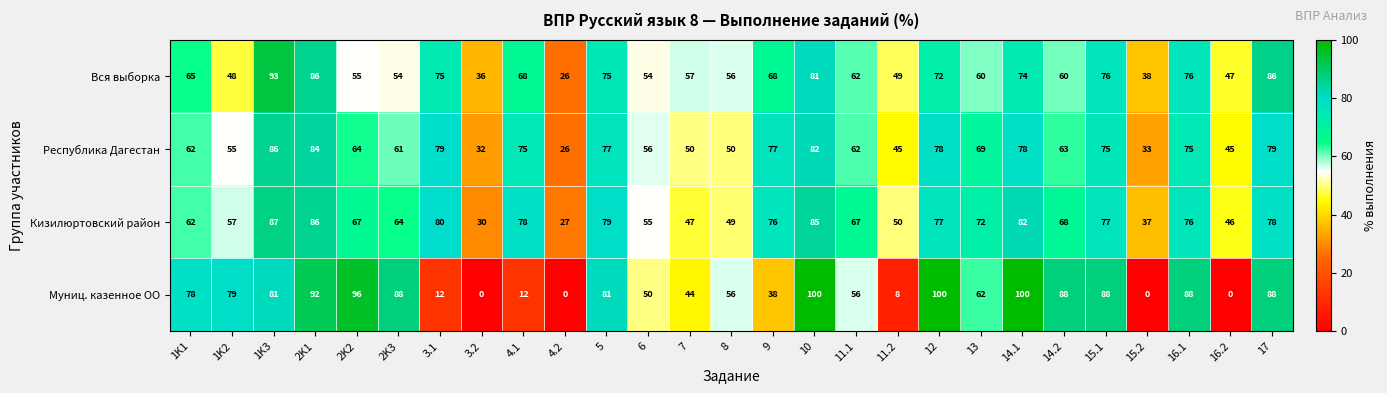

What is the approximate value of Кизилюртовский район at 3.1, to the nearest 10?

80